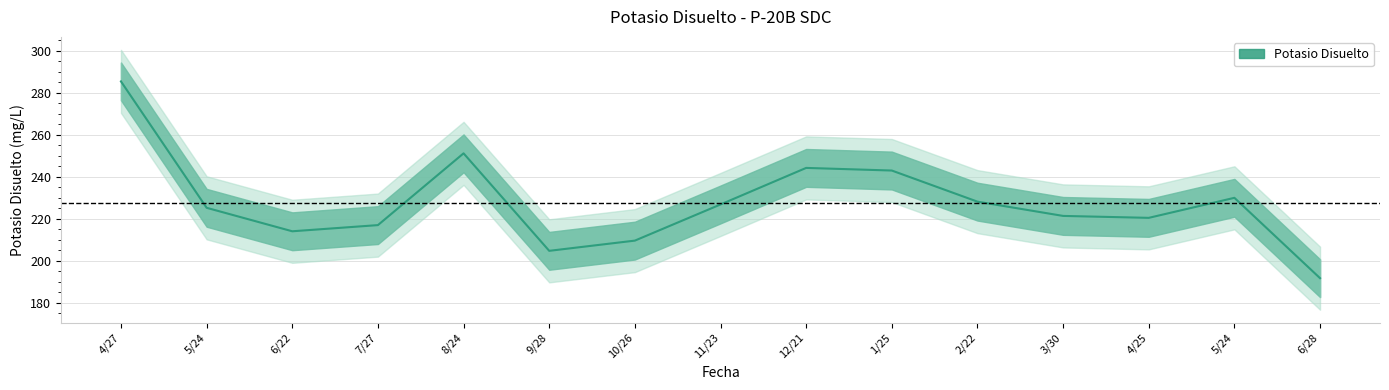

At which label does the data first exceed 225?

4/27